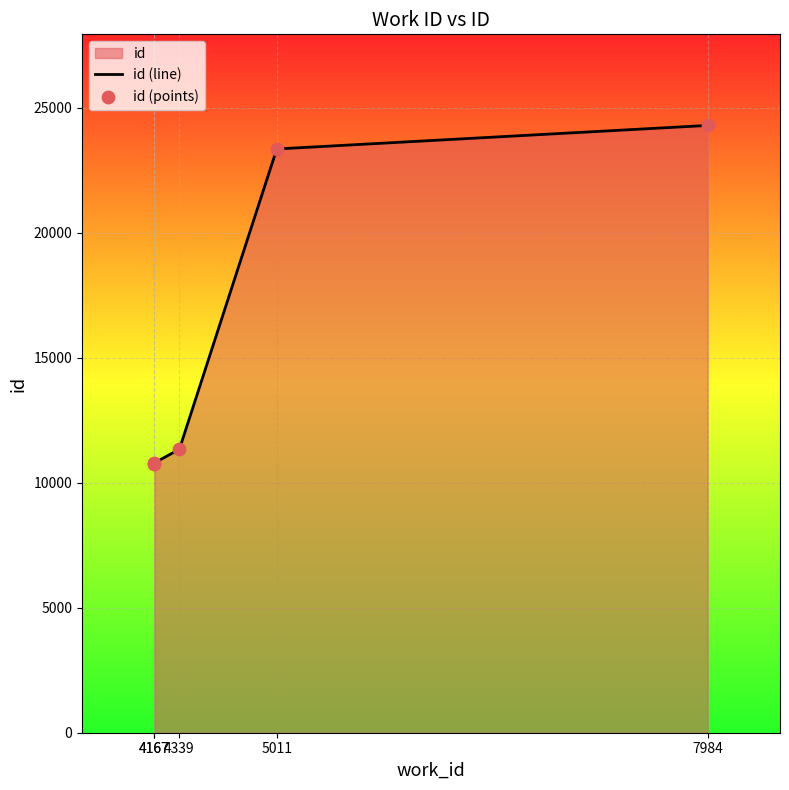

Which series reaches the minimum Y coordinate?

id (line)